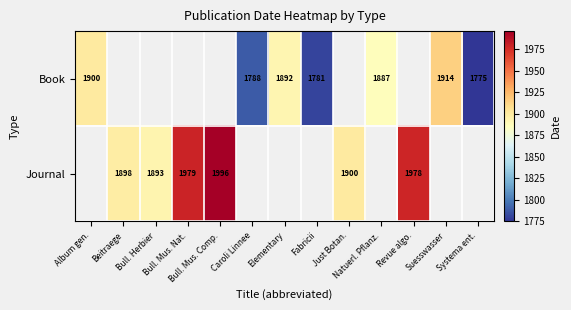

What is the approximate value of Book at Fabricii?

1781.0